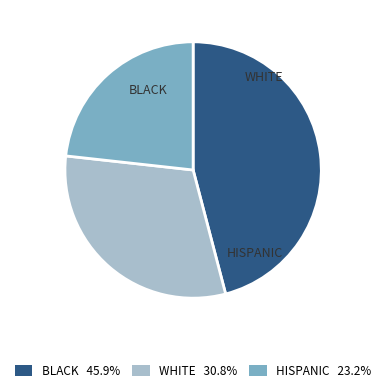

Which slice is the smallest?

HISPANIC